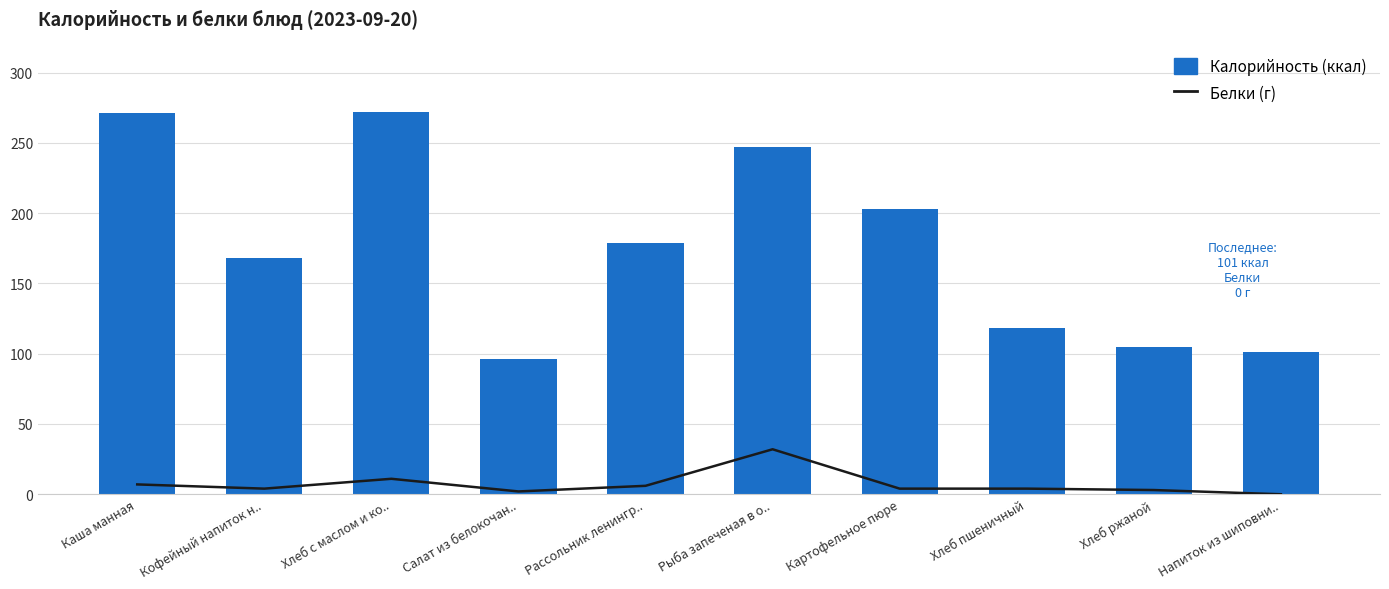

How many values in the Калорийность series exceed 179?

4